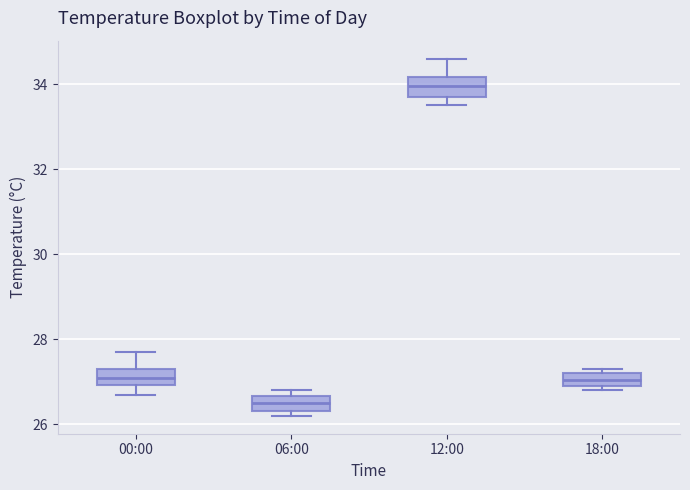

Where is the lower edge of the box for 06:00 on the y-axis? The values are not printed on the chart, so give them approximately, as read against the axis.

26.4